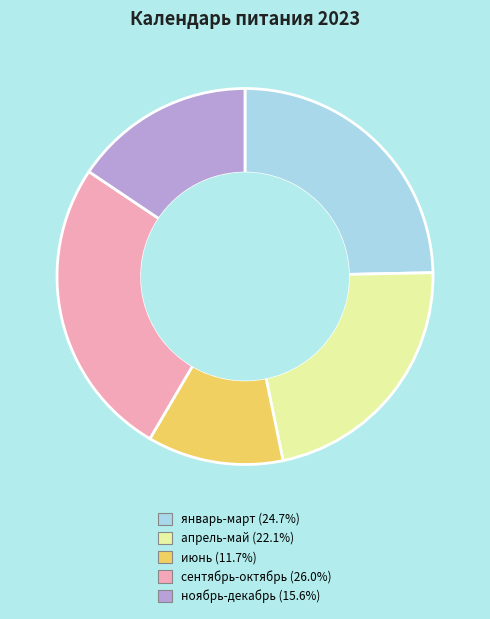

Is there any slice that represents more than half of the pie?

No